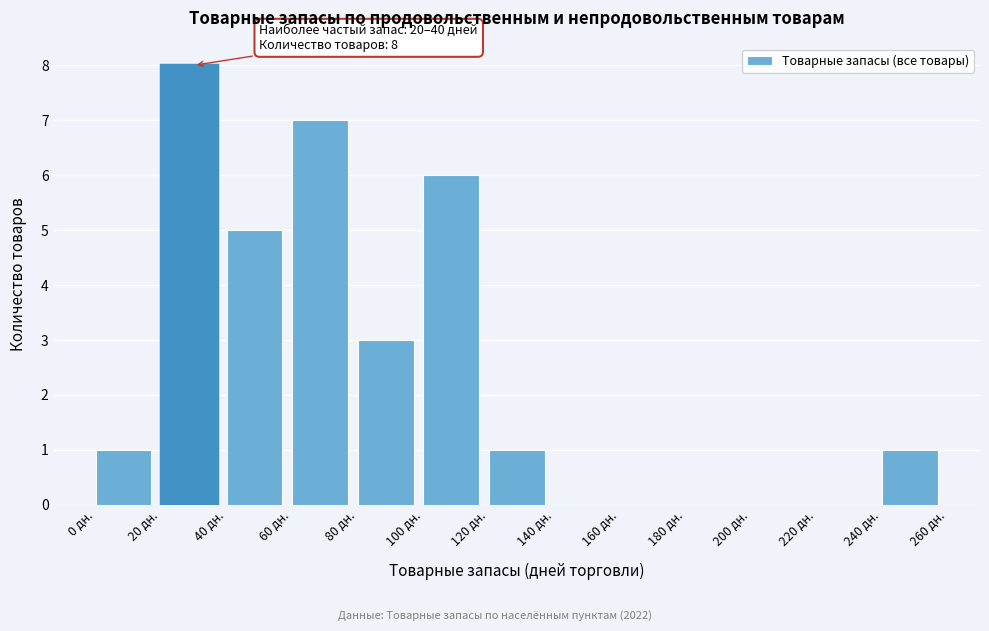

Which range on the x-axis has the tallest bar?

20 to 40